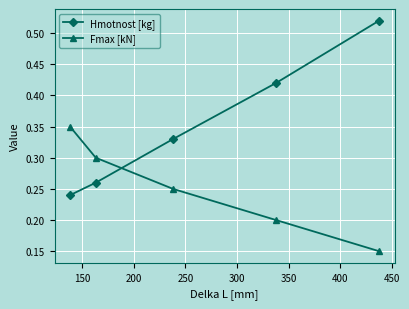

How many Fmax [kN] values are between 0 and 1?

5